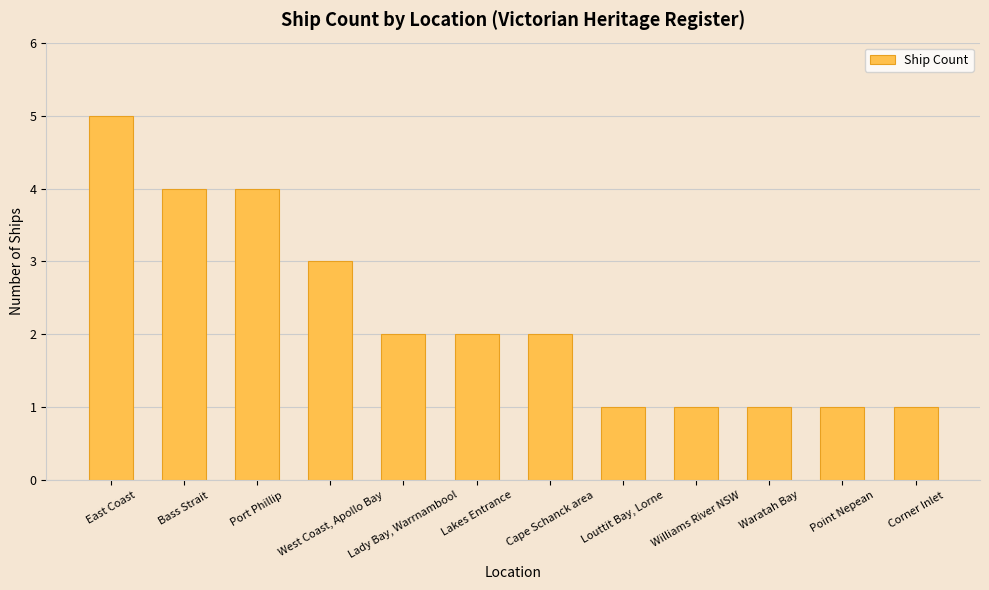

What is the sum of the values at Cape Schanck area and Corner Inlet?

3